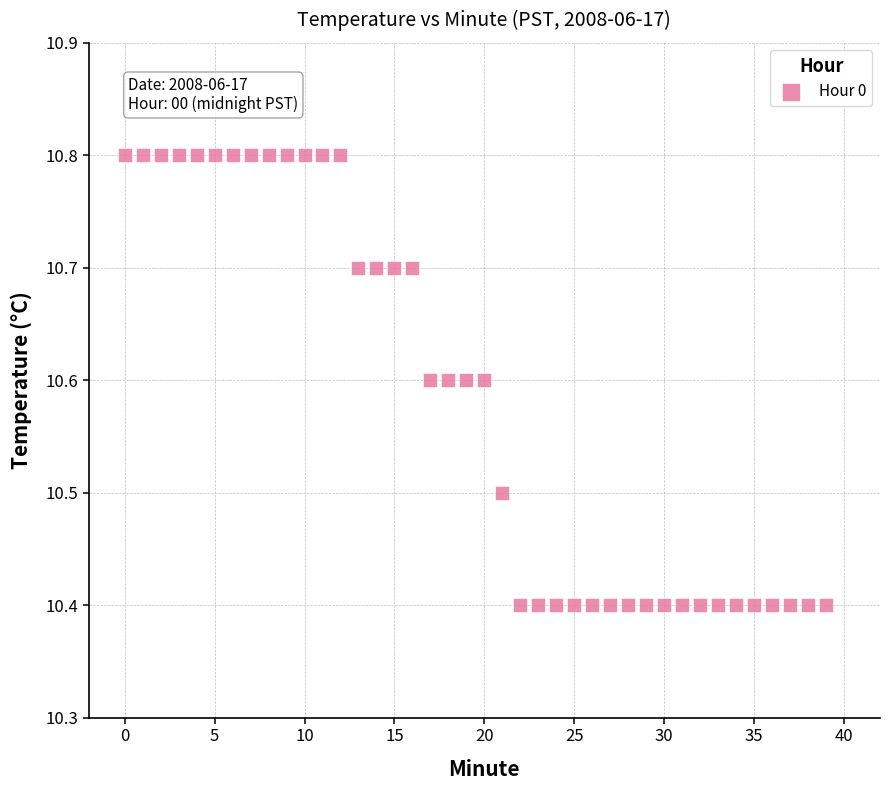

What is the range of Y values (max minus min)?

0.4